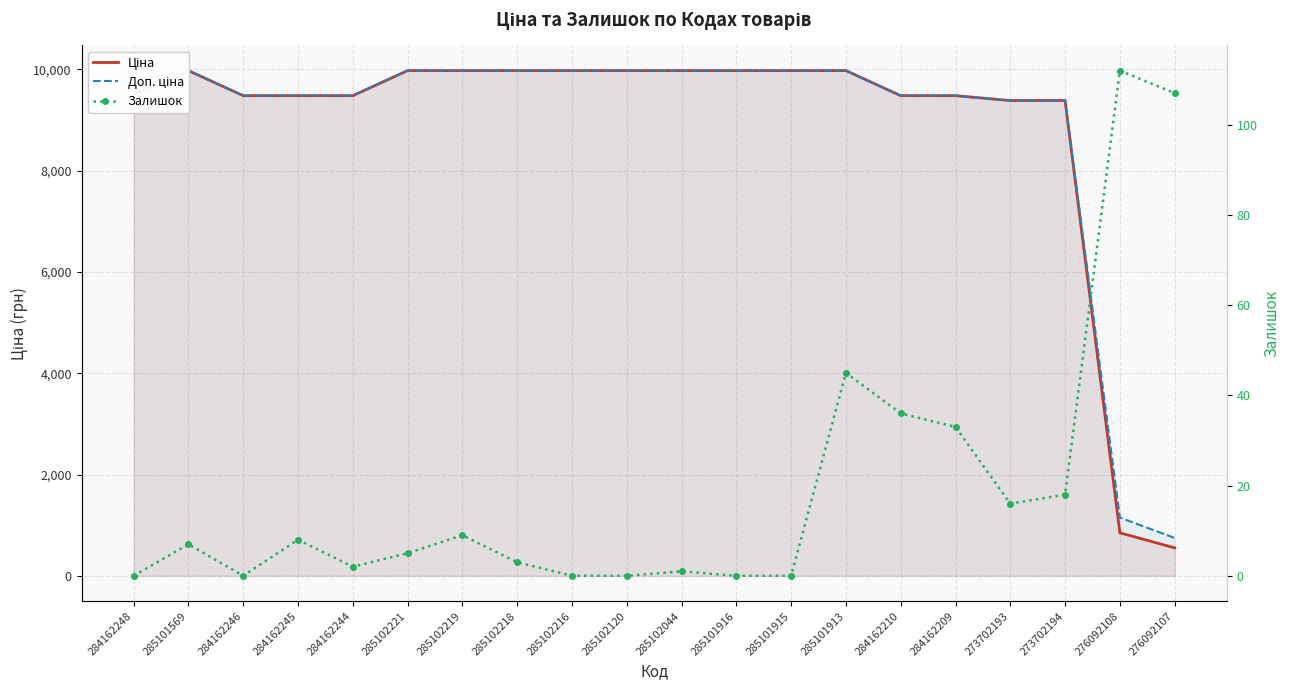

Which category has the lowest value across all series?

284162248